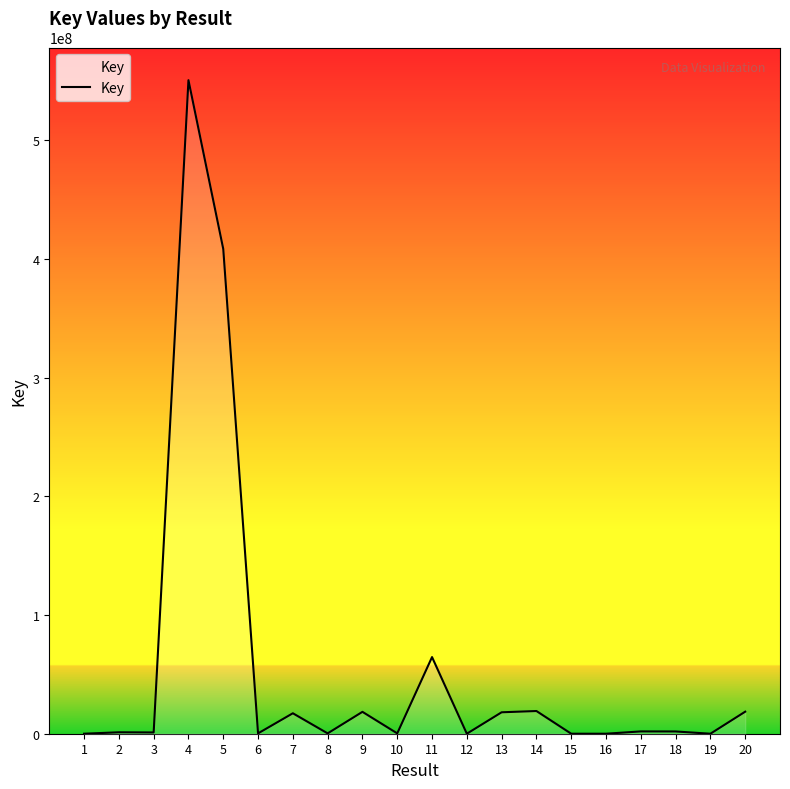

At which label does the data first exceed 1899825?

4